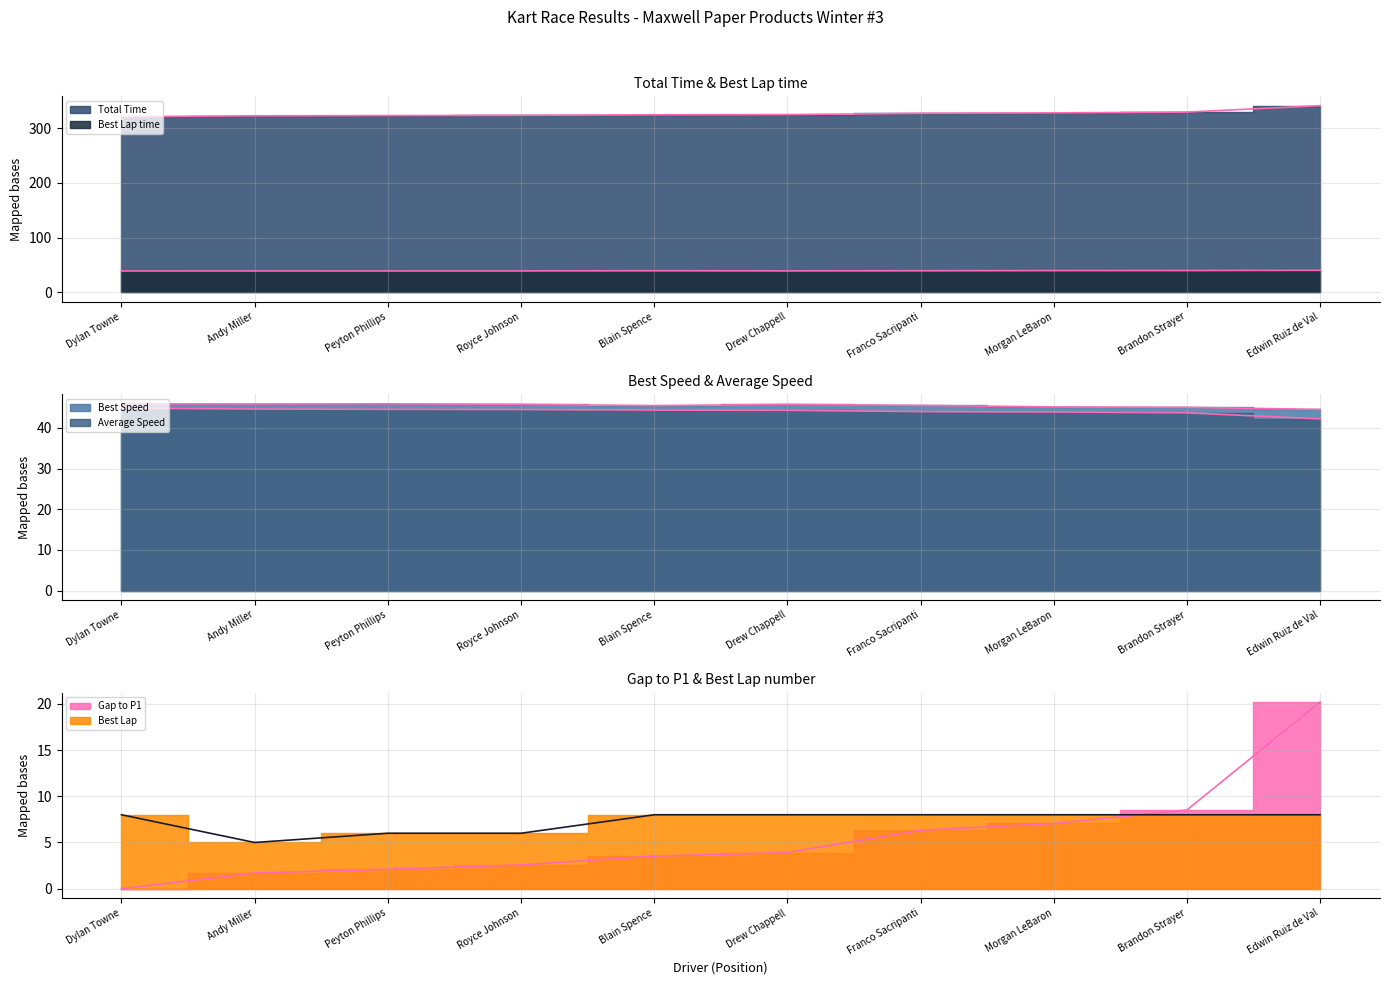

Between Peyton Phillips and Royce Johnson, which series saw the biggest shift?

Total Time